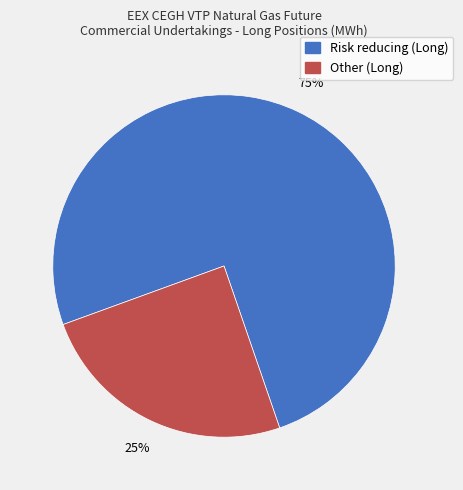

How many slices are in this pie chart?

2